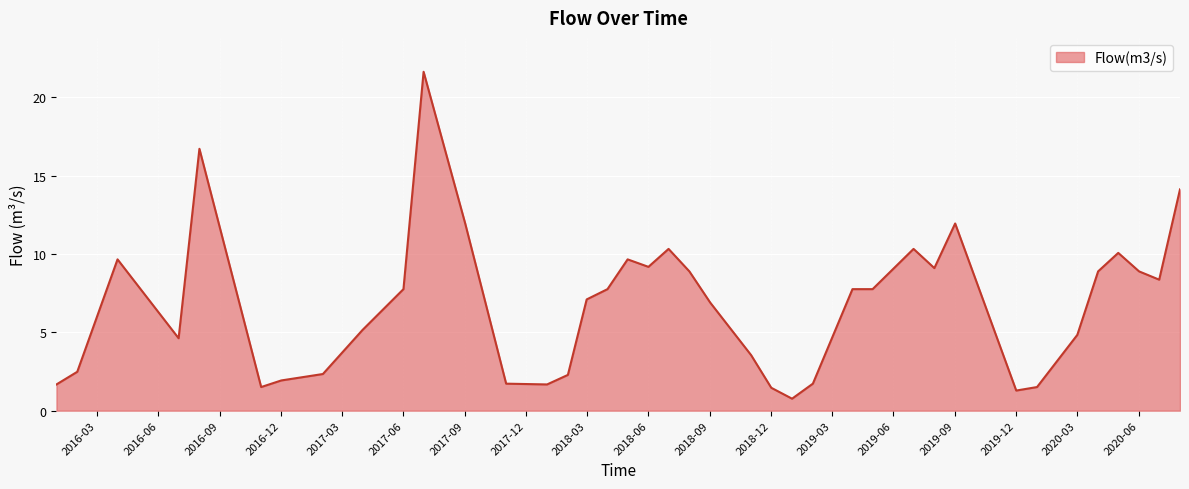

What is the greatest value displayed?

21.6